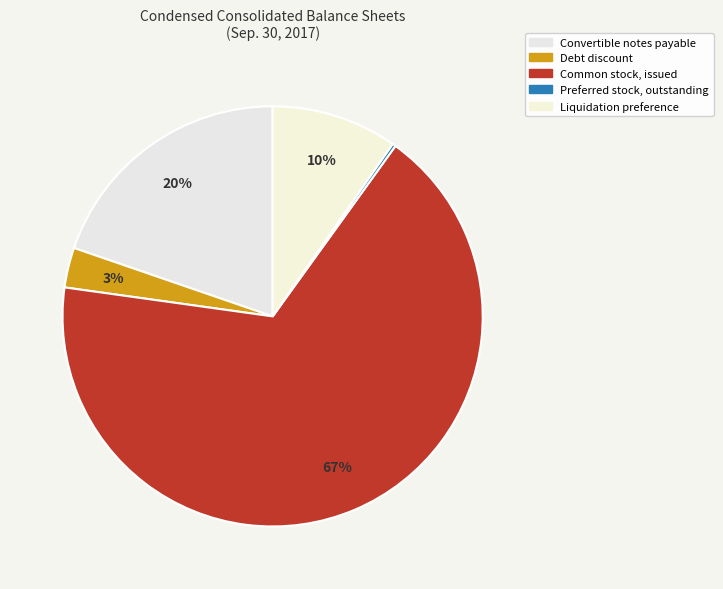

What is the ratio of the value at Liquidation preference to the value at Debt discount?

3.1